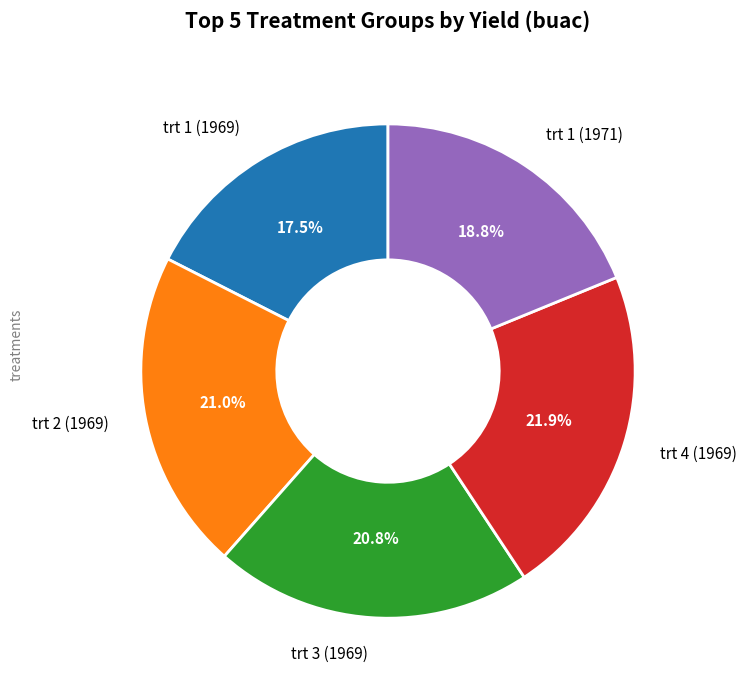

Does any single category account for the majority?

No